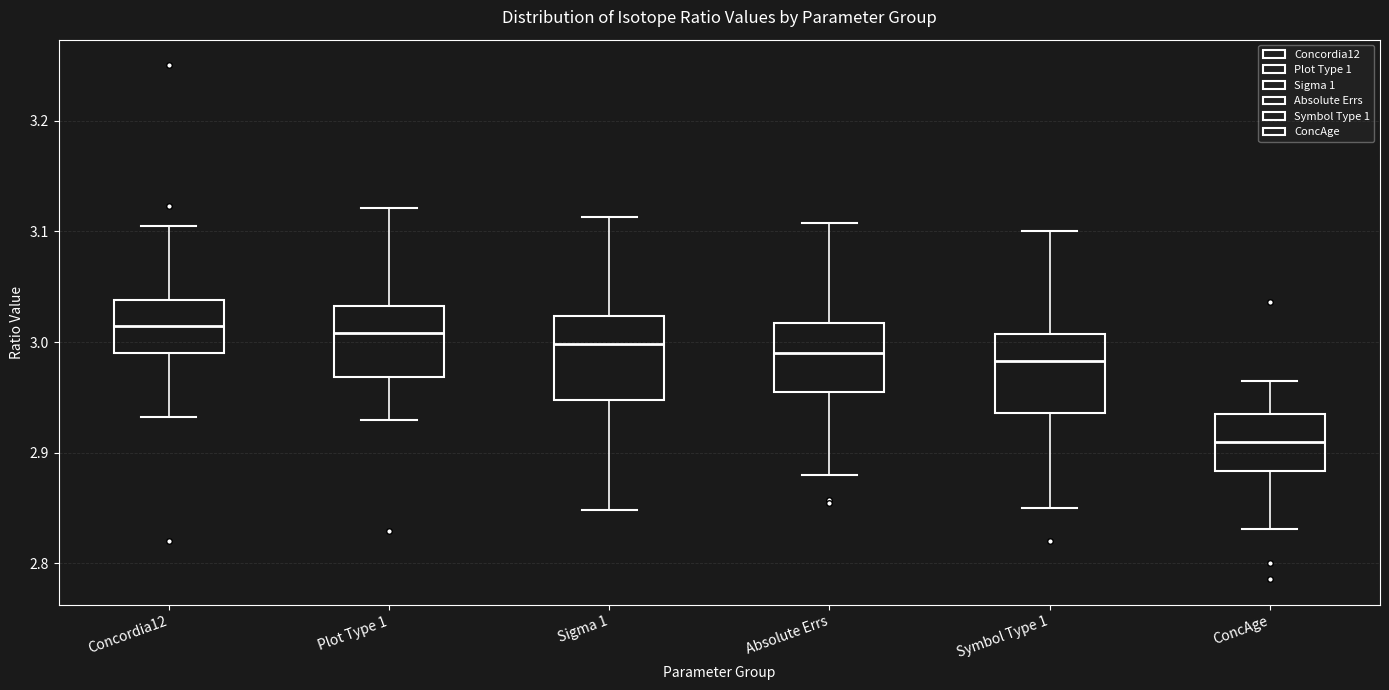

Reading left to right, transcribe this box plot: for each box, give where its median line is, the range the box spans, and where its two whiskers end, as read against the y-axis. The values are not printed on the chart, so give them approximately, as read against the axis.

Concordia12: median 3.01, box 2.99 to 3.04, whiskers 2.93 to 3.10
Plot Type 1: median 3.01, box 2.97 to 3.03, whiskers 2.93 to 3.12
Sigma 1: median 3.00, box 2.95 to 3.02, whiskers 2.85 to 3.11
Absolute Errs: median 2.99, box 2.96 to 3.02, whiskers 2.88 to 3.11
Symbol Type 1: median 2.98, box 2.94 to 3.01, whiskers 2.85 to 3.10
ConcAge: median 2.91, box 2.88 to 2.94, whiskers 2.83 to 2.96